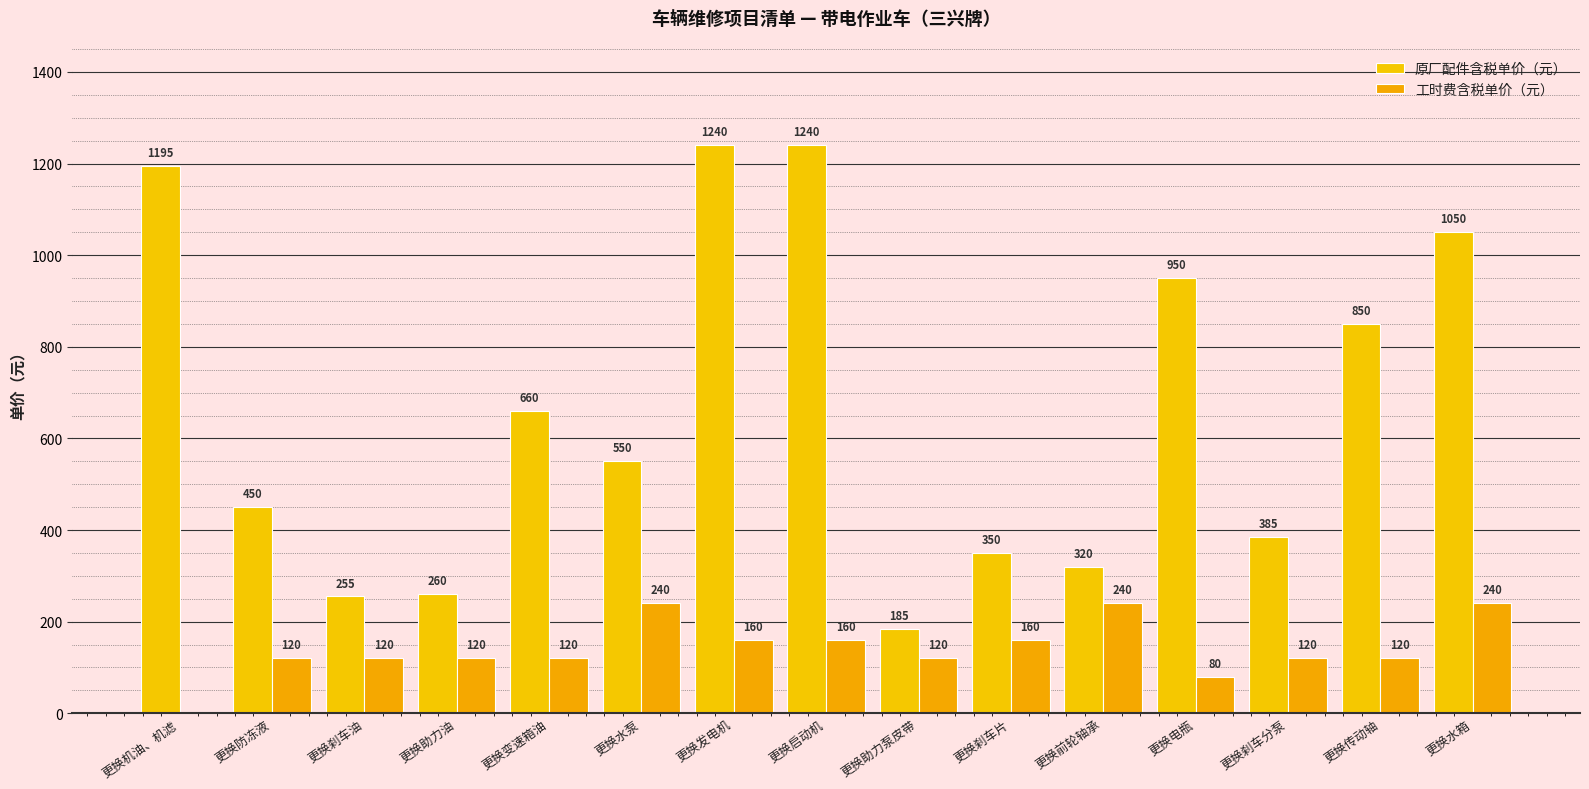

Which category has the highest value across all series?

更换发电机